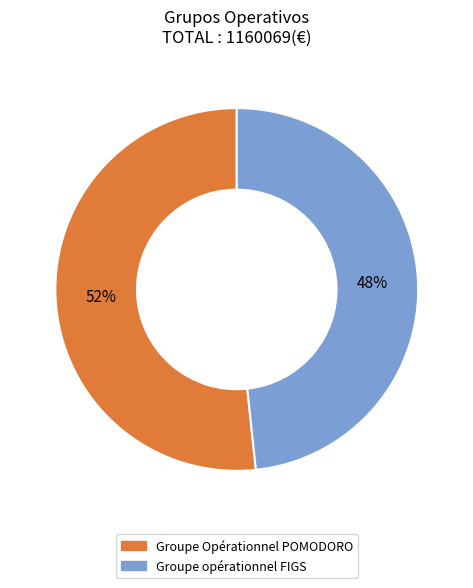

Rank the categories by value from lowest to highest.

Groupe opérationnel FIGS, Groupe Opérationnel POMODORO